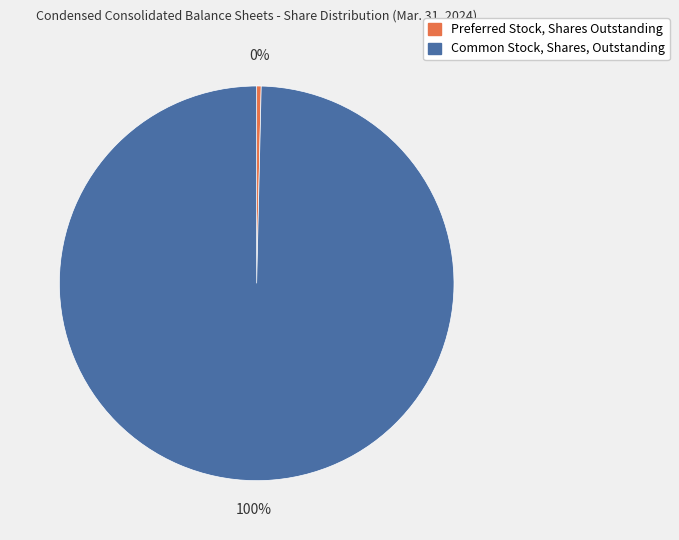

Is it true that Preferred Stock, Shares Outstanding is 14% of the pie?

False